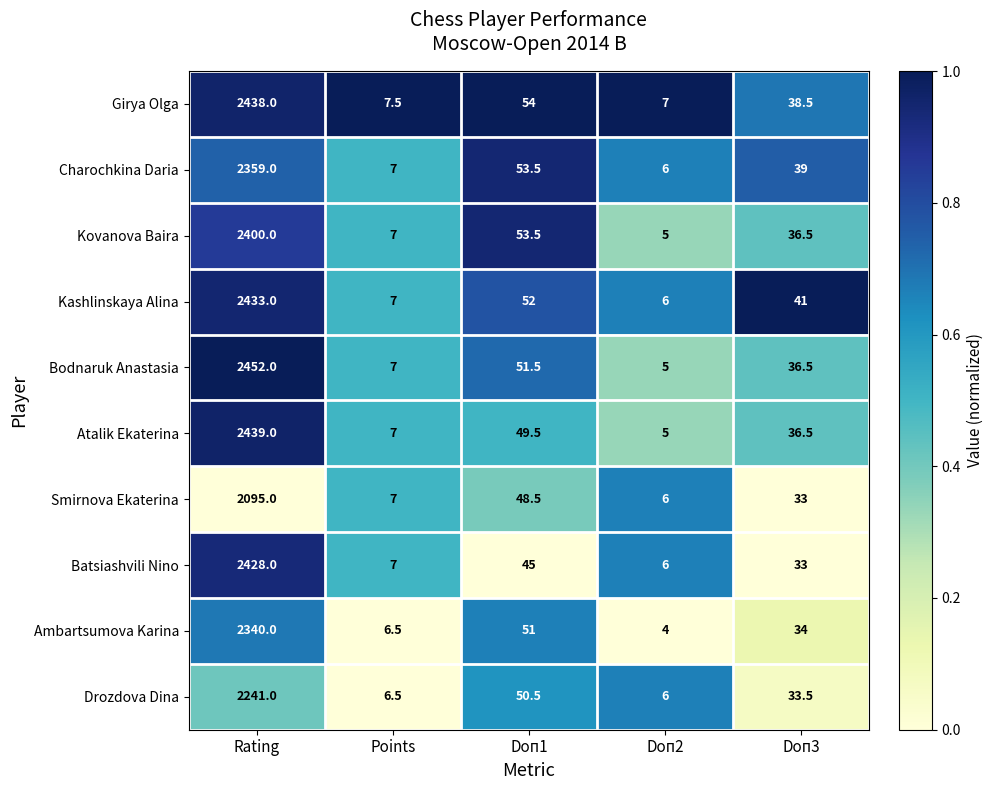

What is the difference between the second highest and second lowest values in the Ambartsumova Karina series?

44.5